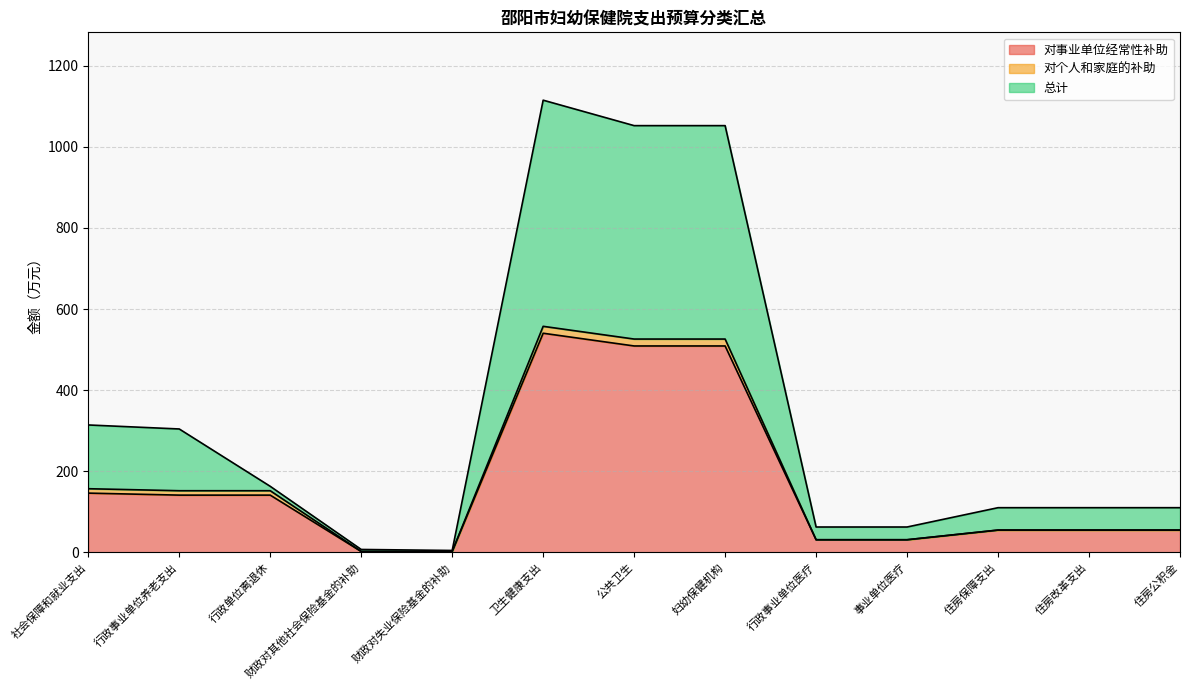

The 总计 series shows 62.8 at 事业单位医疗. True or false?

True